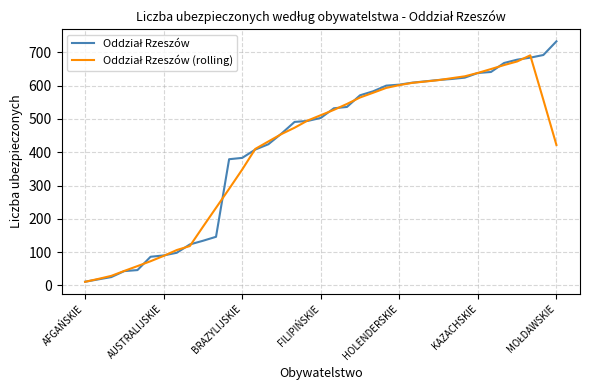

What is the maximum value shown in the chart?

733.0